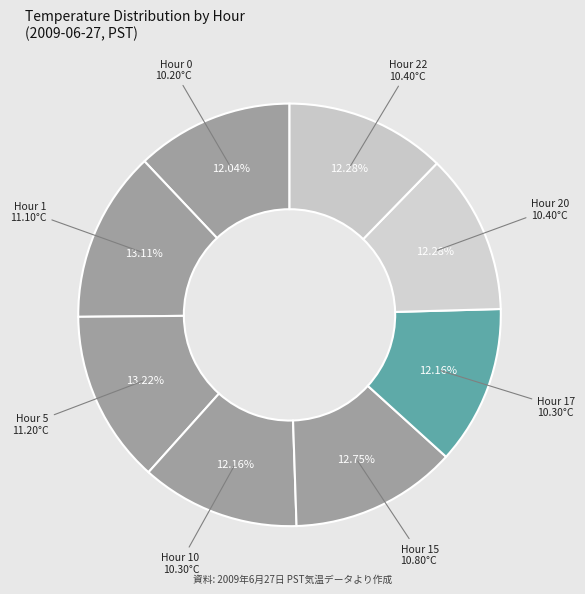

How many segments does this pie chart have?

8